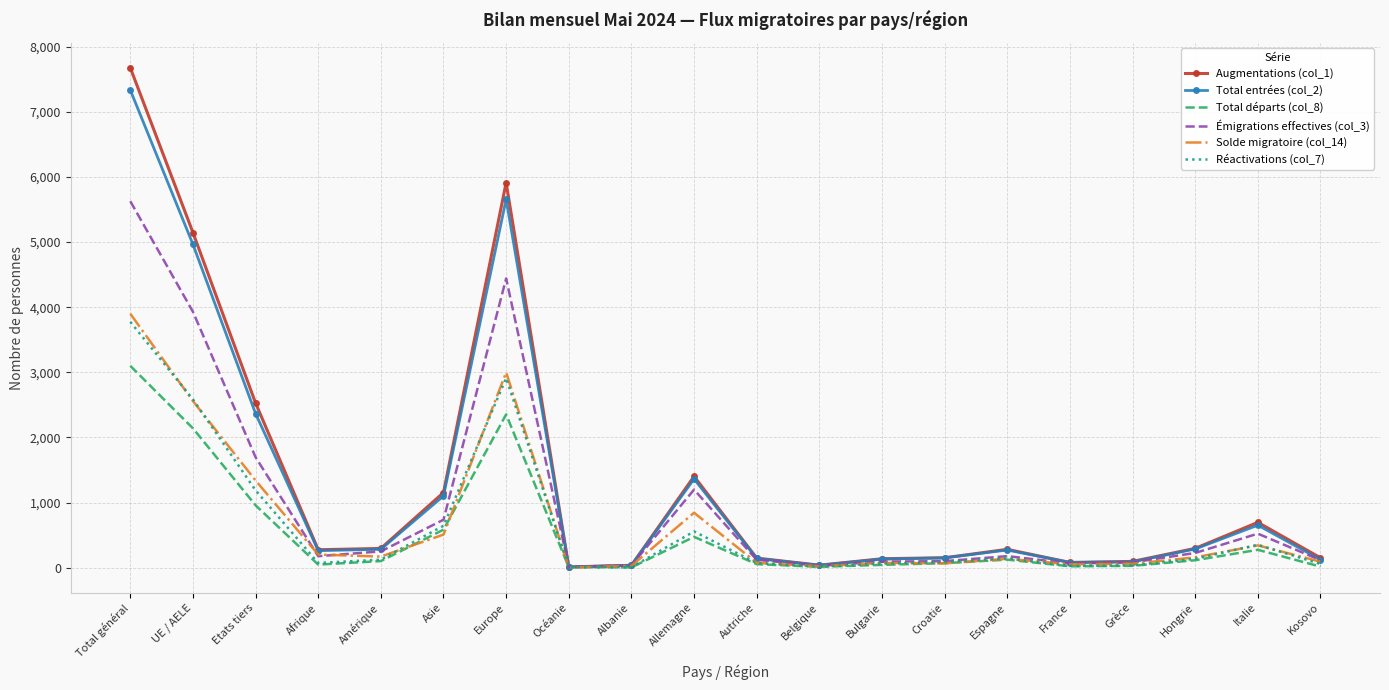

What is the maximum value shown in the chart?

7675